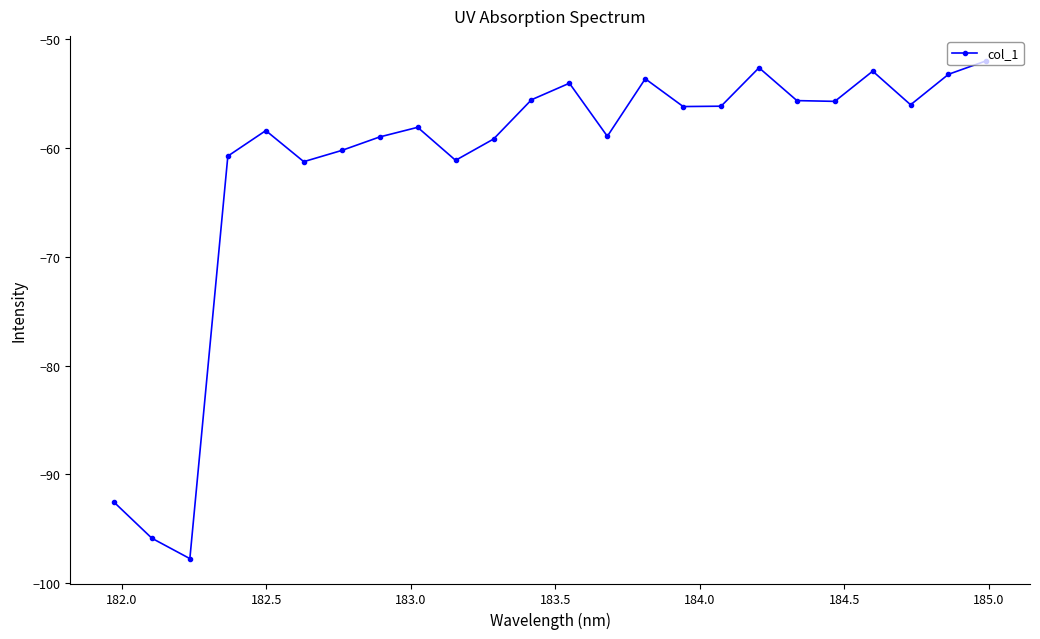

What is the difference between the maximum and minimum values?

45.7